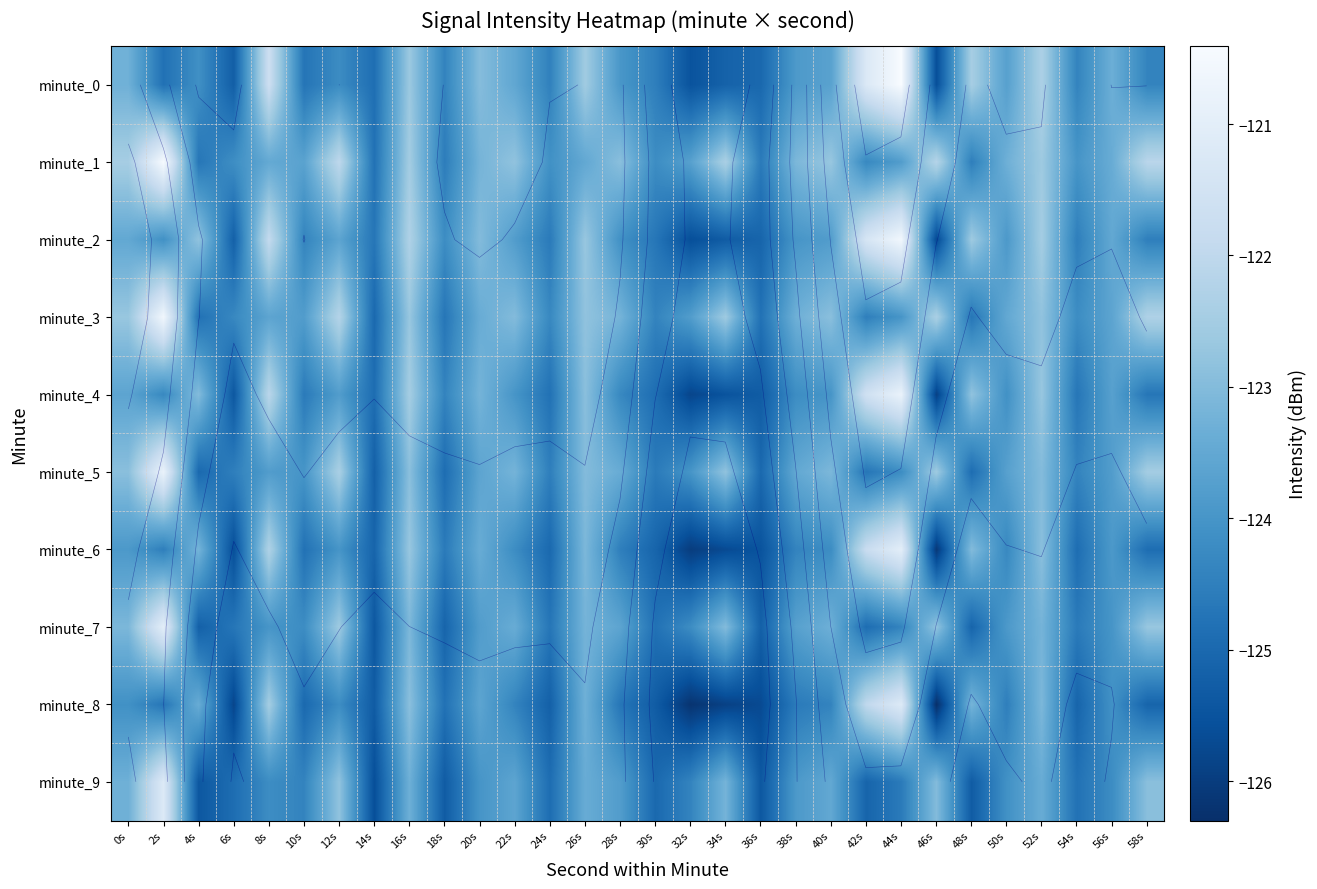

How many values in the minute_1 series are below -123?

19